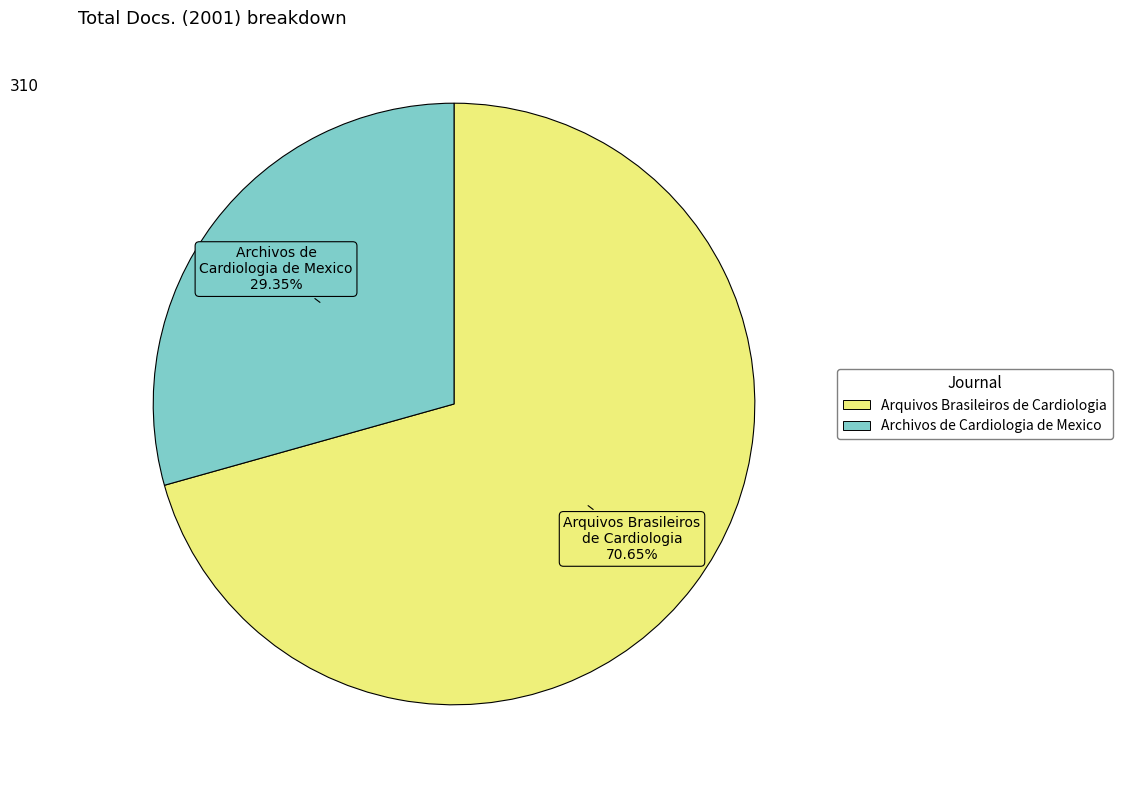

The Arquivos Brasileiros de Cardiologia slice represents 83% of the pie. True or false?

False